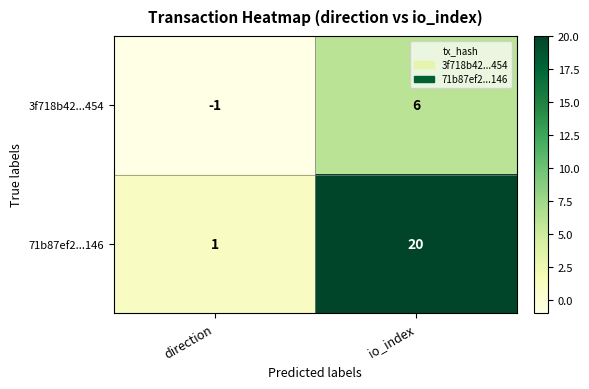

The value of 71b87ef2...146 at io_index is 20. True or false?

True